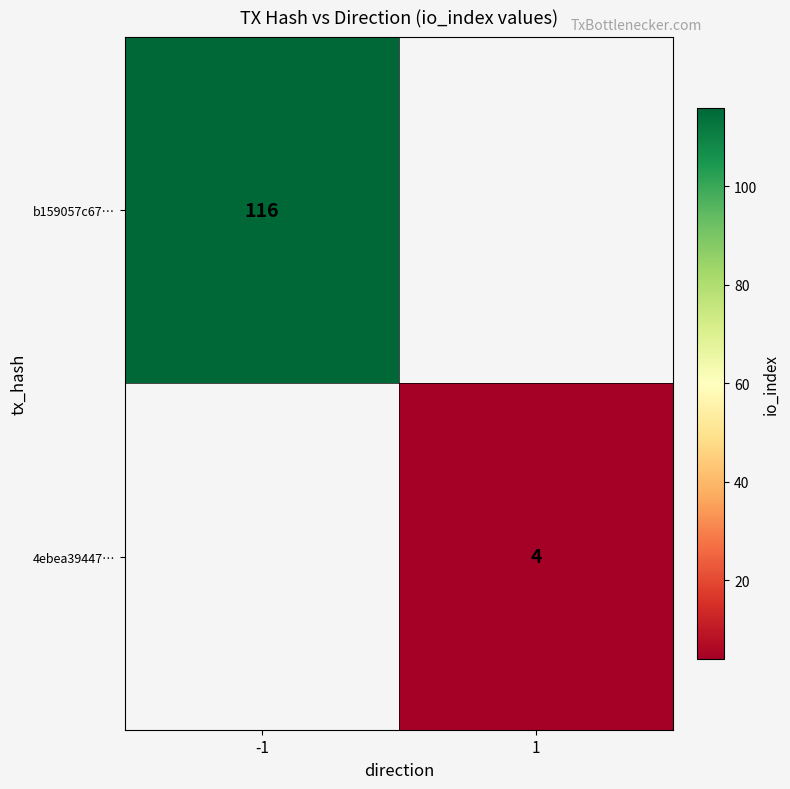

The value of b159057c67… at -1 is 160.8. True or false?

False